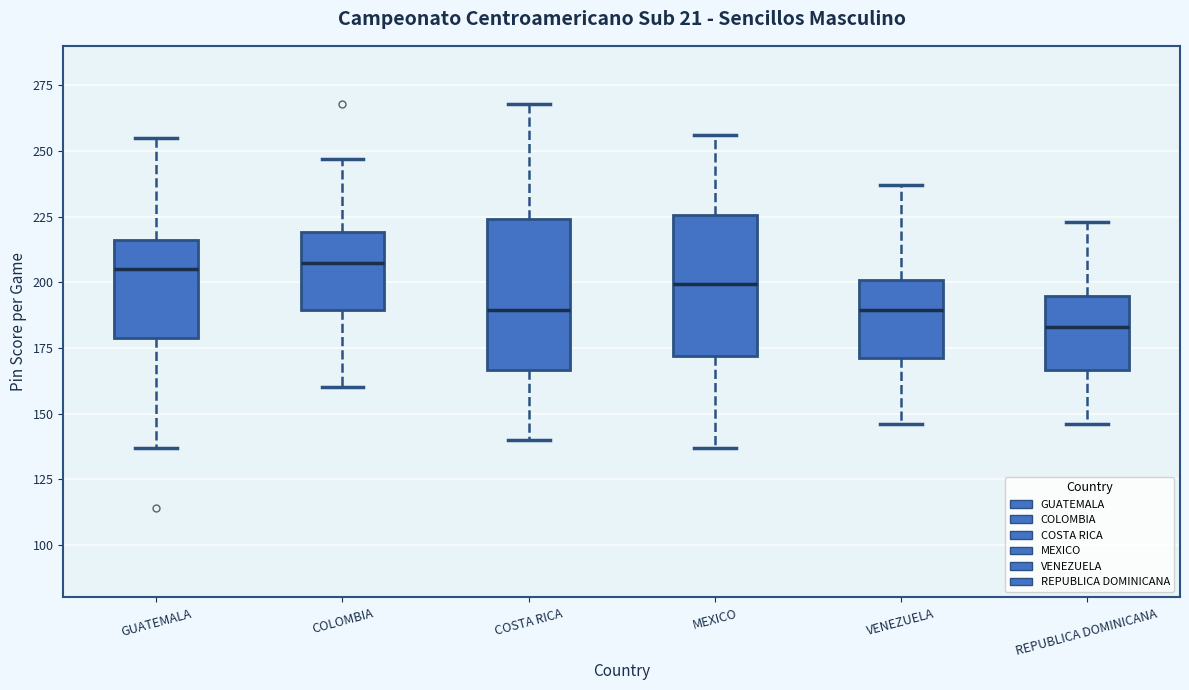

Reading left to right, transcribe this box plot: for each box, give where its median line is, the range the box spans, and where its two whiskers end, as read against the y-axis. The values are not printed on the chart, so give them approximately, as read against the axis.

GUATEMALA: median 205, box 180 to 215, whiskers 135 to 255
COLOMBIA: median 210, box 190 to 220, whiskers 160 to 245
COSTA RICA: median 190, box 165 to 225, whiskers 140 to 270
MEXICO: median 200, box 170 to 225, whiskers 135 to 255
VENEZUELA: median 190, box 170 to 200, whiskers 145 to 235
REPUBLICA DOMINICANA: median 185, box 165 to 195, whiskers 145 to 225